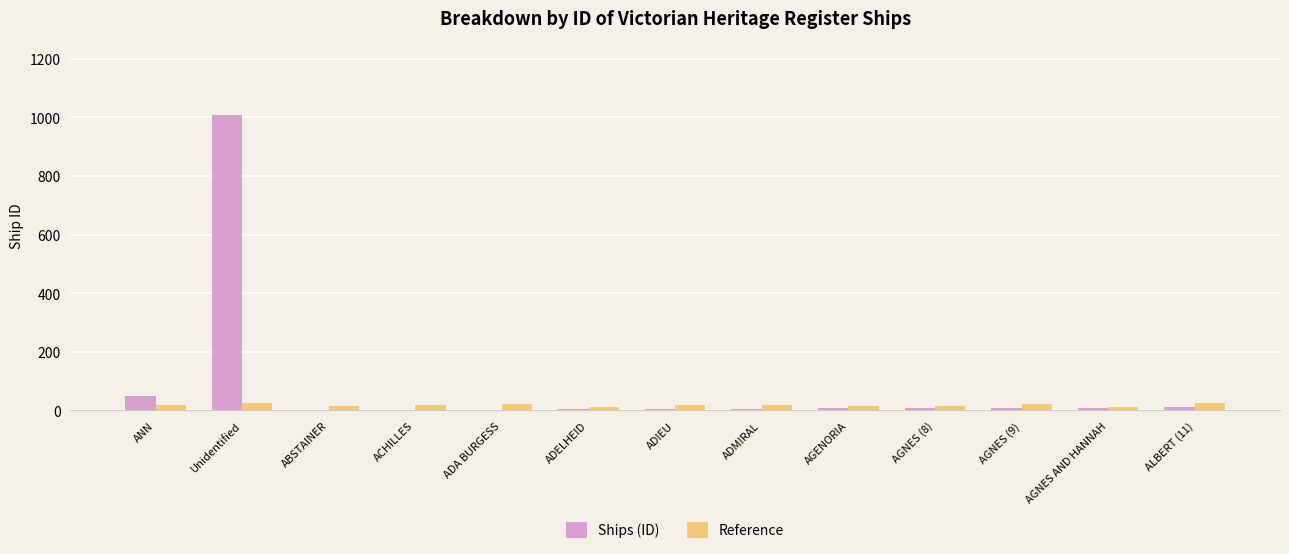

At which label is Ships (ID) closest to 505?

ANN